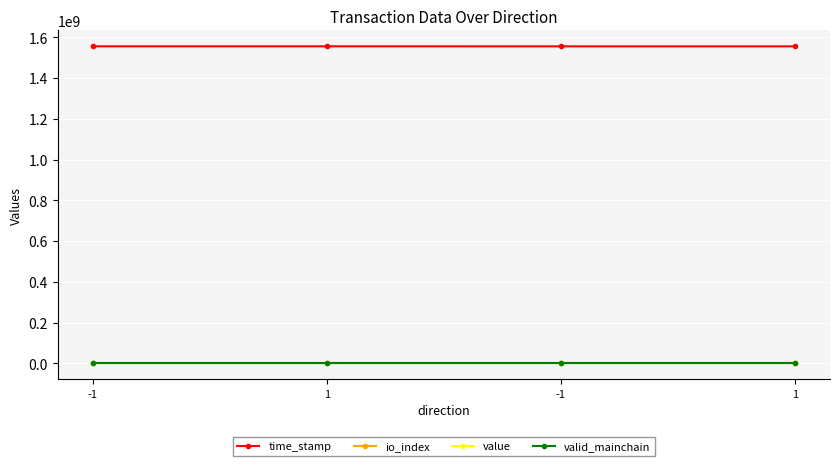

Rank the categories by value value from lowest to highest.

-1, 1, -1, 1